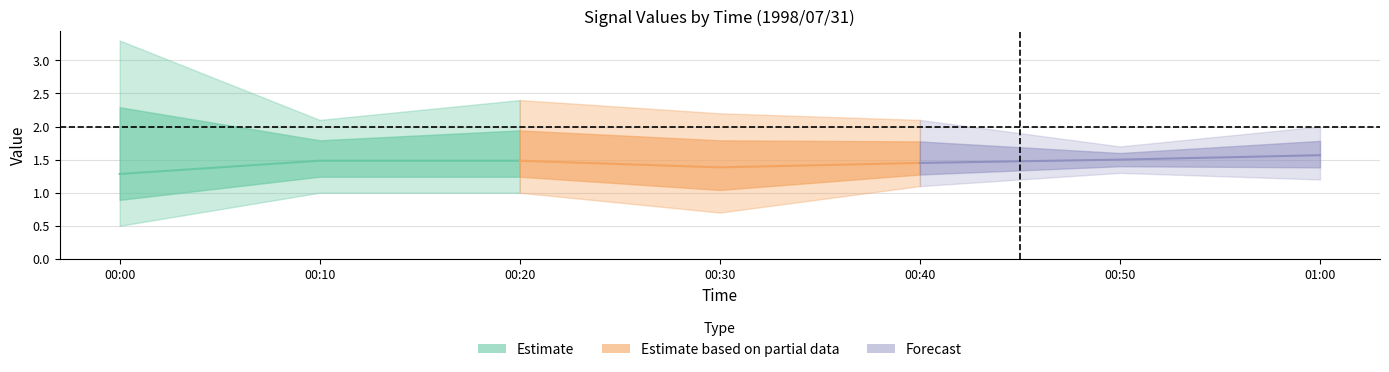

At which category is the sum across all series the highest?

01:00